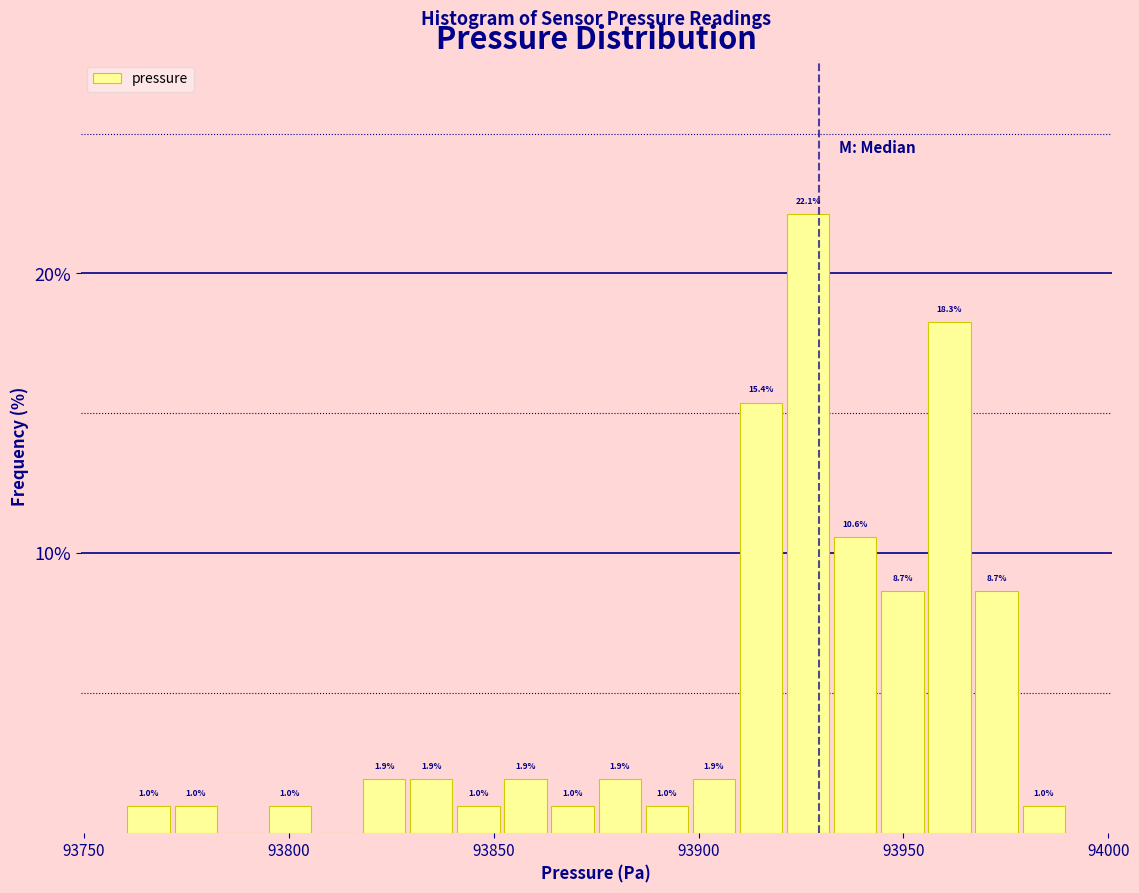

Read against the x-axis, roughly where is the centre of the tallest bar?

93925